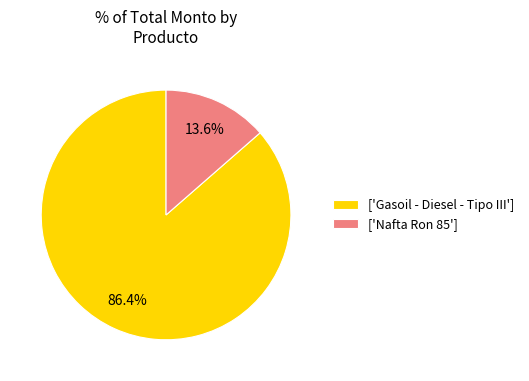

Is the sum of ['Nafta Ron 85'] and ['Gasoil - Diesel - Tipo III'] greater than half?

Yes